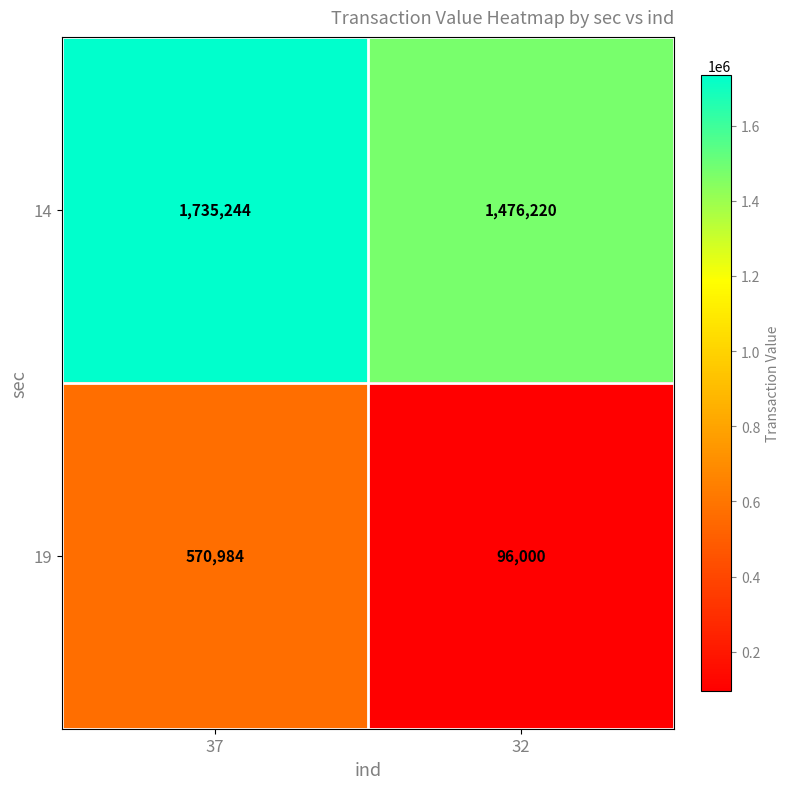

Rank the series by their maximum value, from highest to lowest.

14, 19